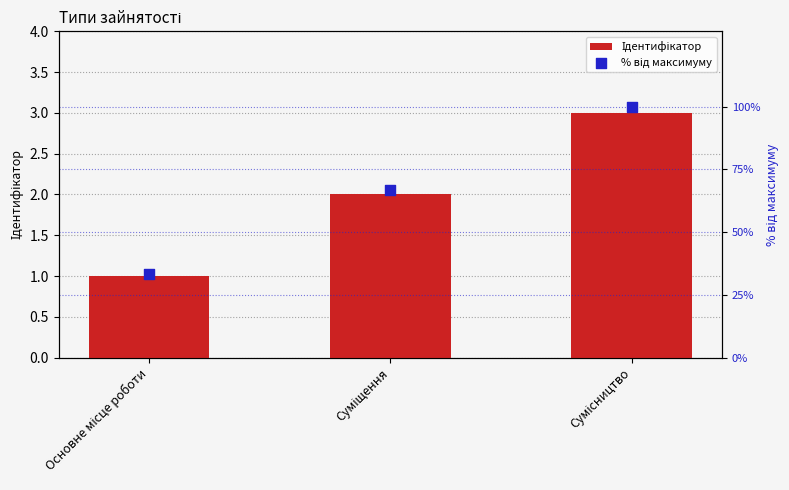

Which series reaches the minimum Y coordinate?

Ідентифікатор